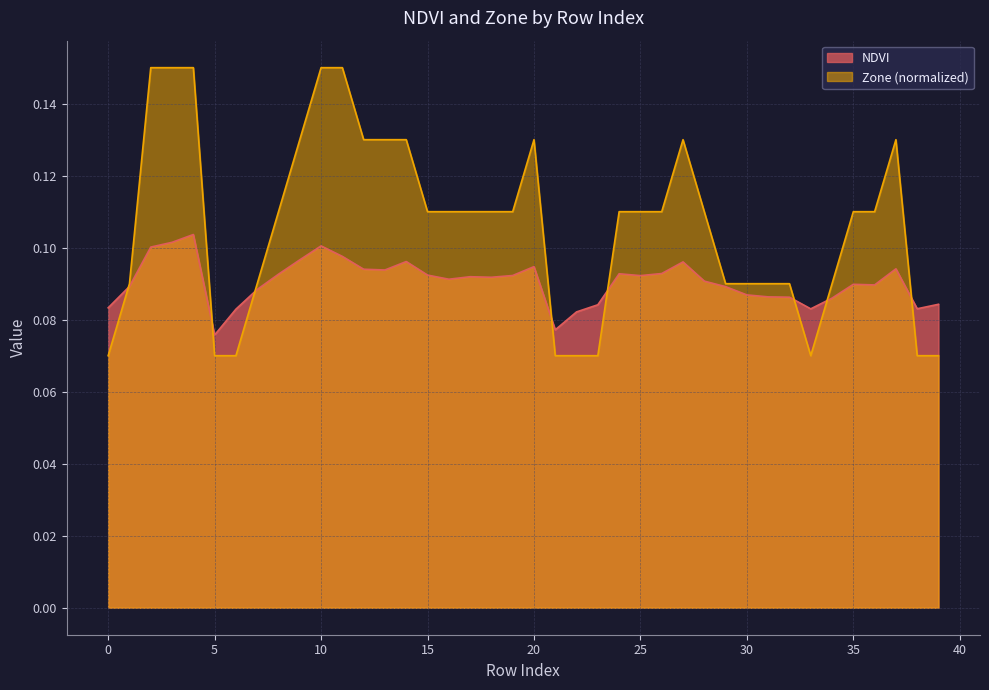

How many interior local valleys does the Zone series have?

1